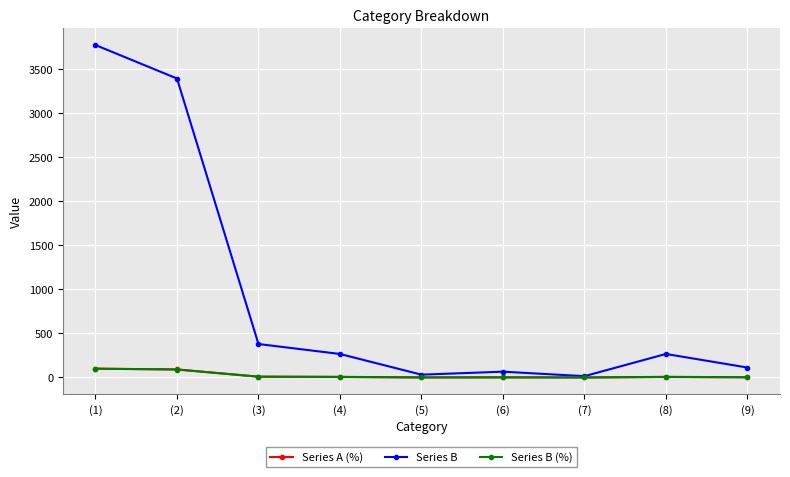

How many lines are shown in the chart?

3